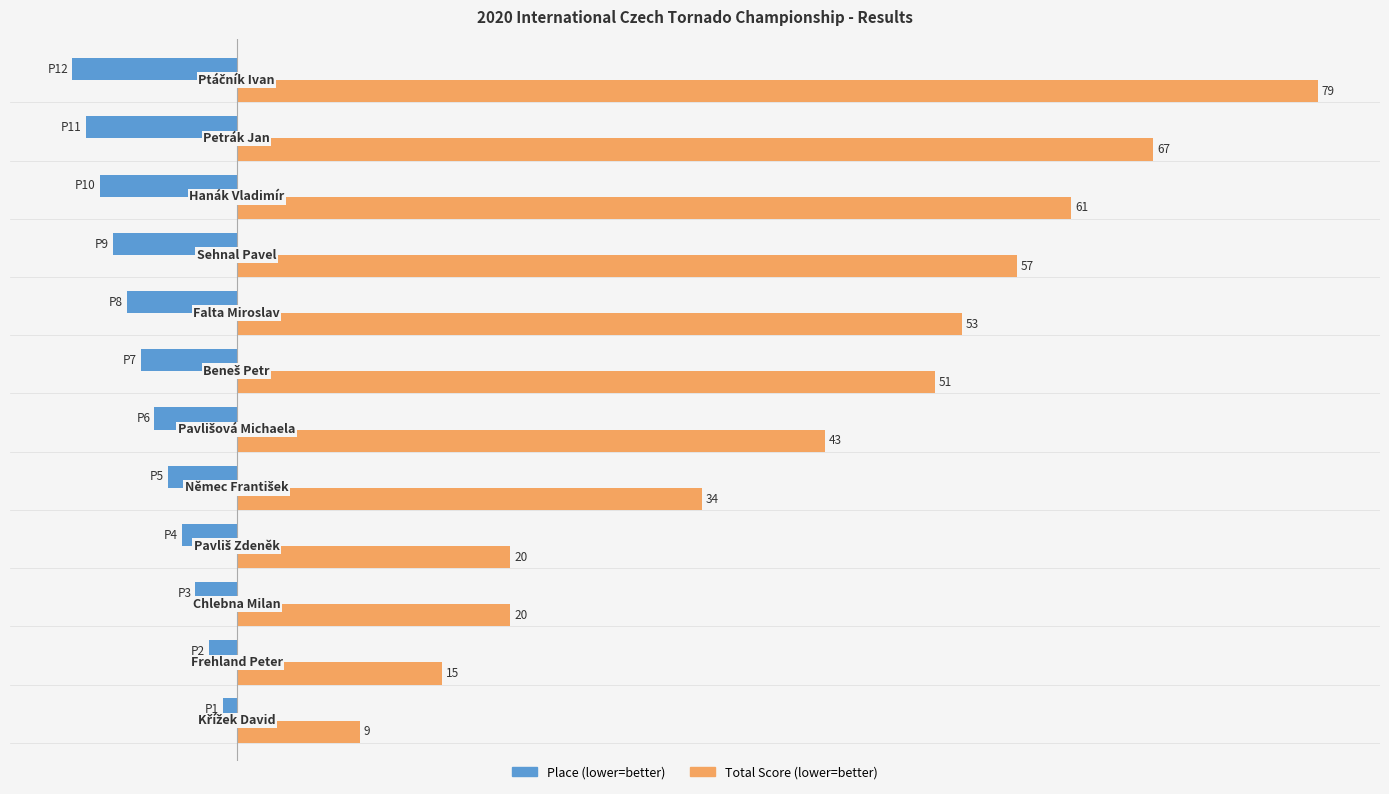

Reading left to right, transcribe all the data shown in this chart.

Place: -1	-2	-3	-4	-5	-6	-7	-8	-9	-10	-11	-12
Total Score: 9	15	20	20	34	43	51	53	57	61	67	79